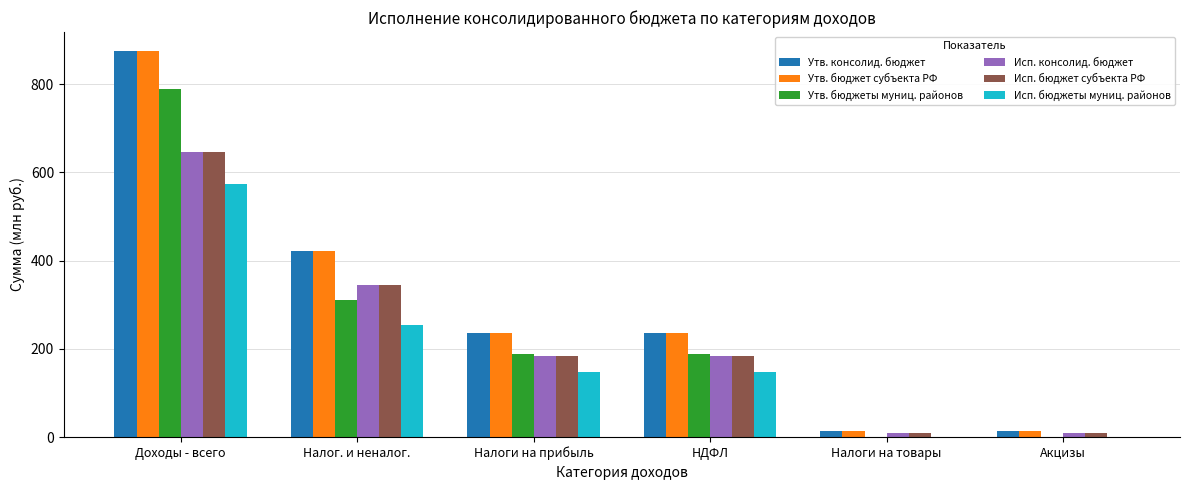

At which category does the chart reach its peak across all series?

Доходы - всего